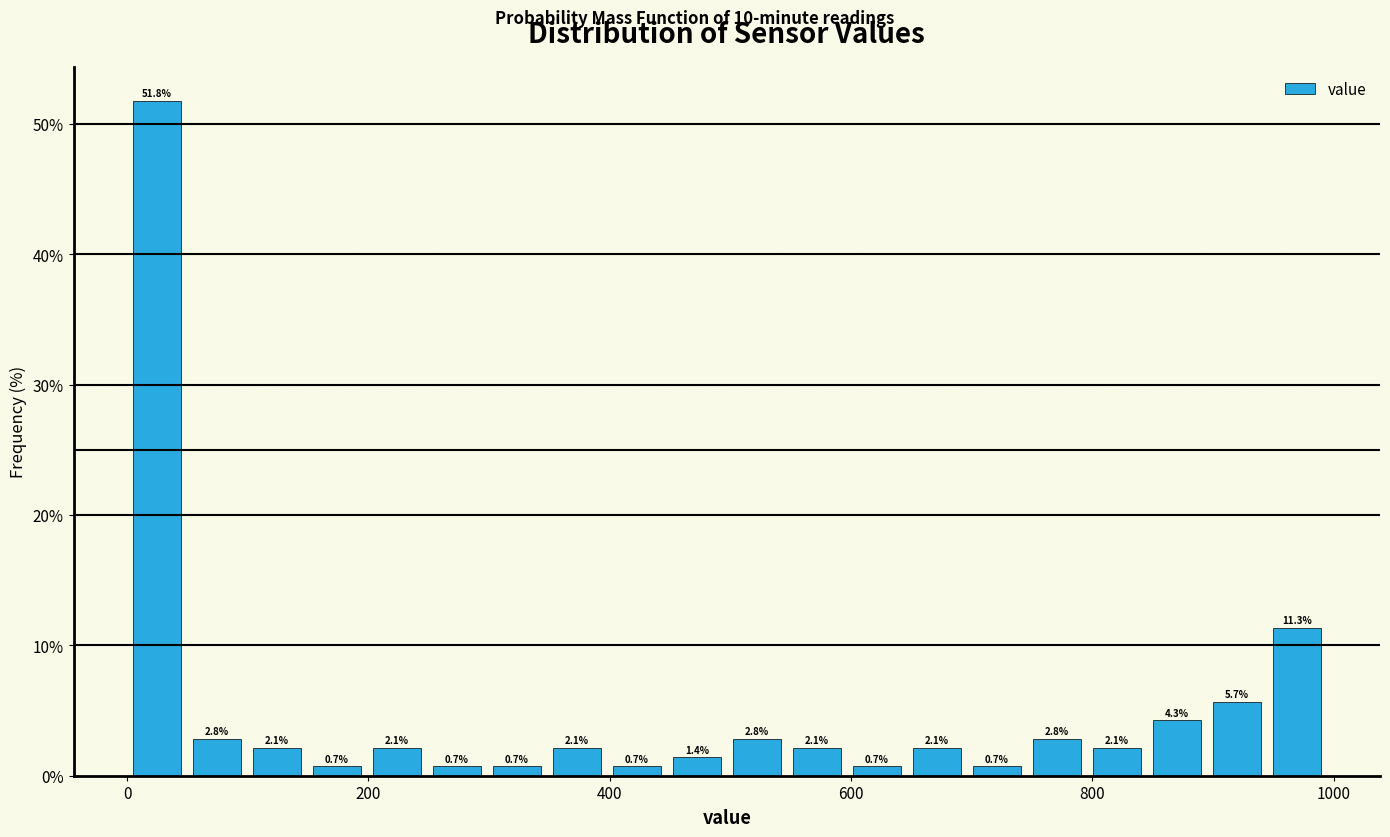

Read against the x-axis, roughly where is the centre of the tallest bar?

20